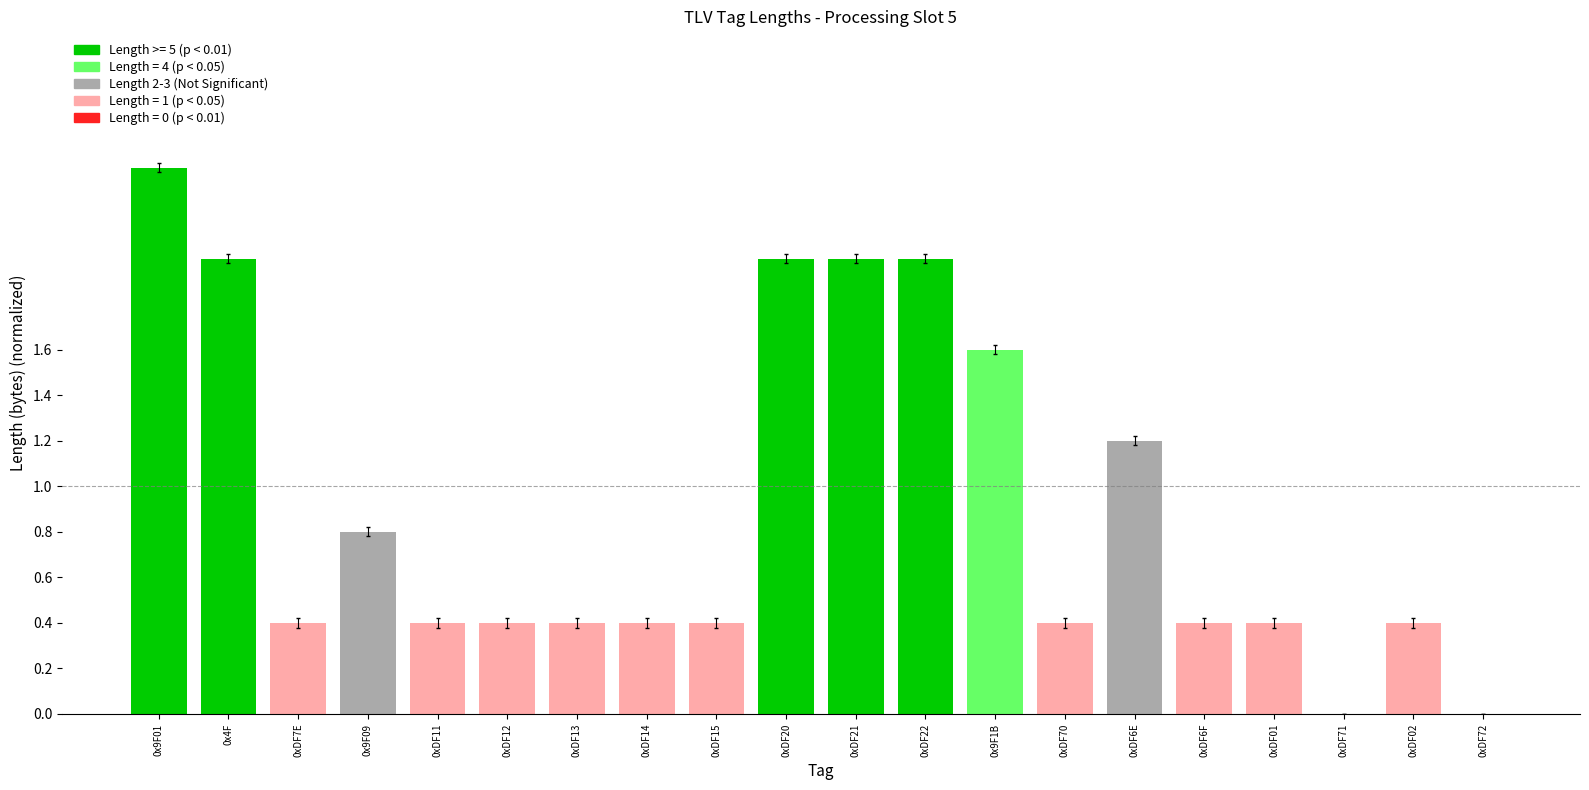

What is the sum of the values at 0xDF22 and 0x9F09?

2.8